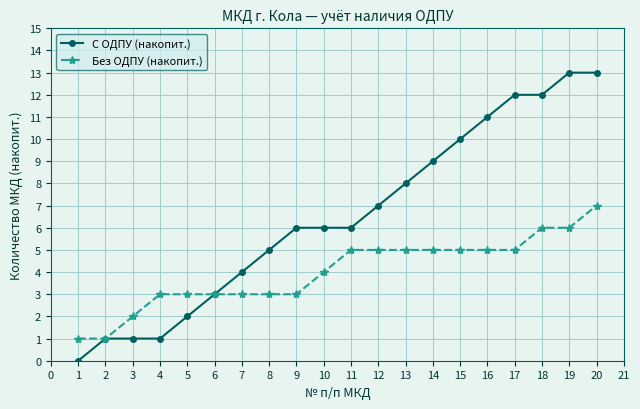

True or false: С ОДПУ (накопит.) has a value of 13 at 19.

True